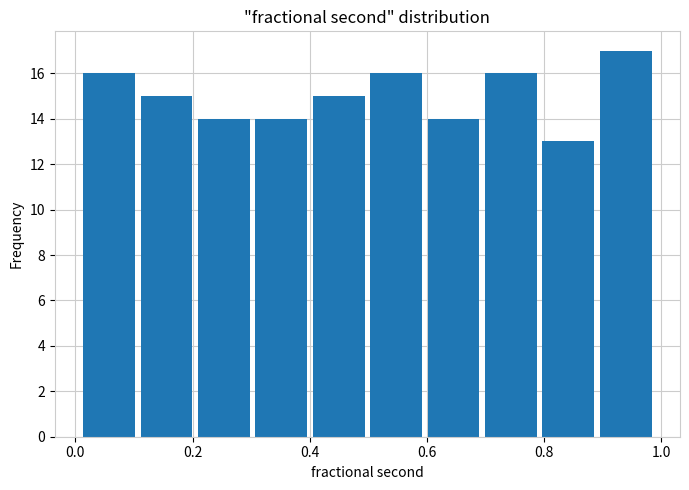

Reading left to right, transcribe this chart: for each bar, give the range it covers on the x-axis and its height. Neither the bar edges nor the heights are printed on the chart, so give them approximately, as read against the axes.

0.00 to 0.10: 16
0.10 to 0.20: 15
0.20 to 0.30: 14
0.30 to 0.40: 14
0.40 to 0.50: 15
0.50 to 0.60: 16
0.60 to 0.70: 14
0.70 to 0.80: 16
0.80 to 0.90: 13
0.90 to 0.98: 17